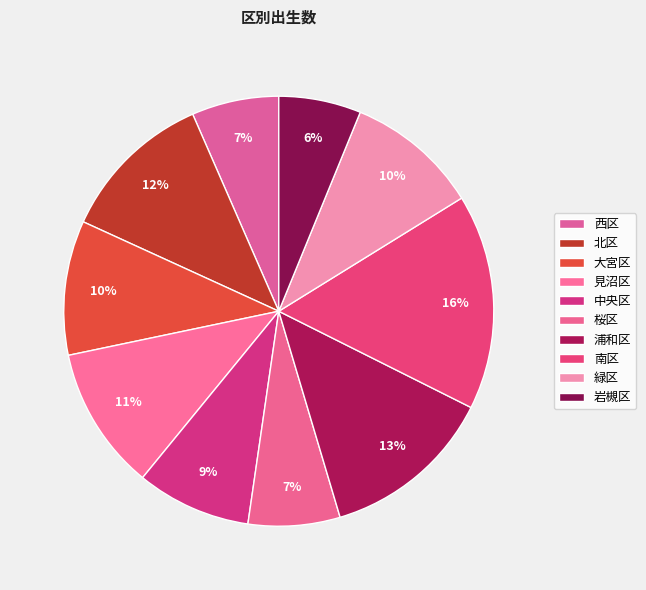

How many slices are in this pie chart?

10